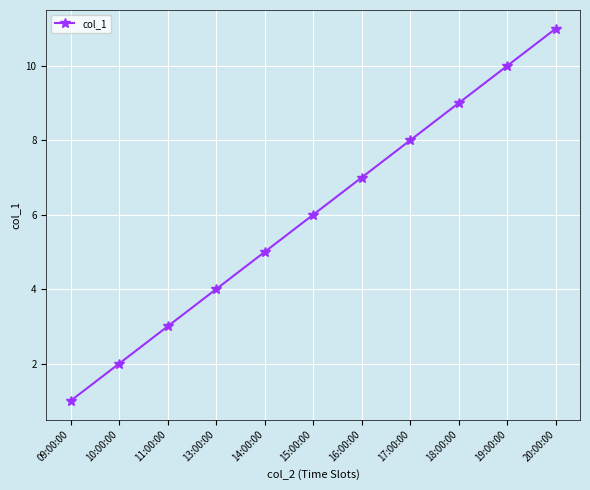

What is the difference between the maximum and minimum values?

10